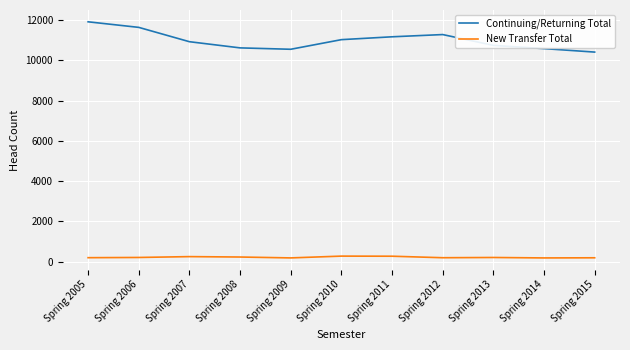

True or false: Continuing/Returning Total and New Transfer Total cross at least once.

False